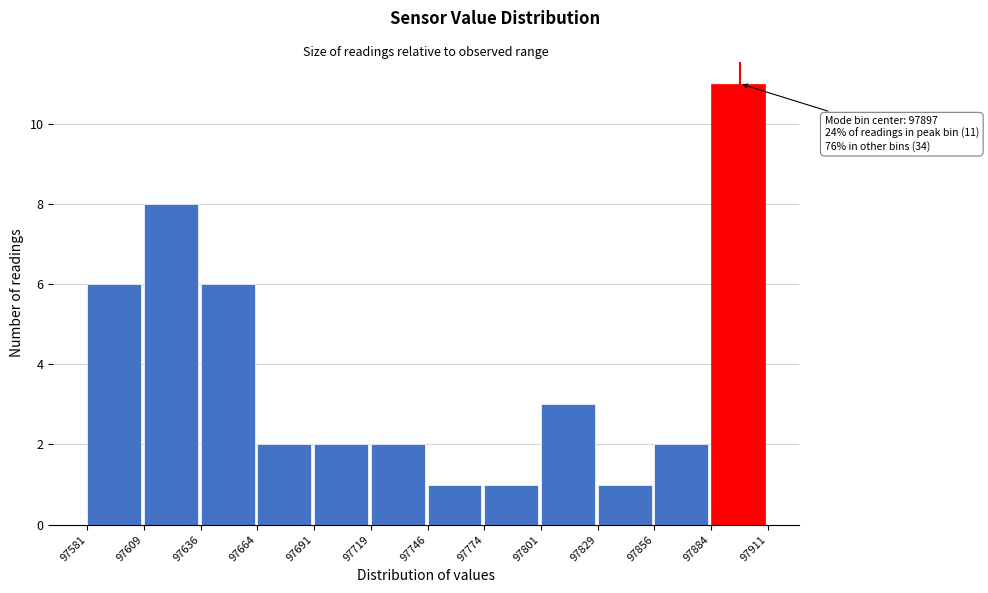

Over which range of the x-axis is the bar tallest?

97884 to 97911